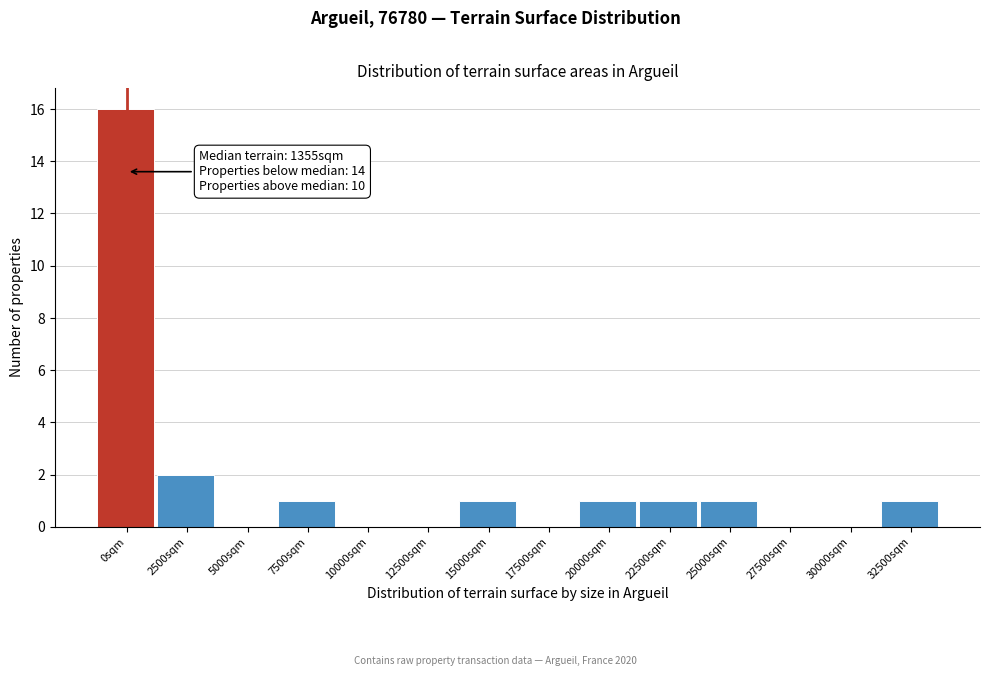

Reading left to right, list all the values displayed in this chart.

0sqm=16	2500sqm=2	5000sqm=0	7500sqm=1	10000sqm=0	12500sqm=0	15000sqm=1	17500sqm=0	20000sqm=1	22500sqm=1	25000sqm=1	27500sqm=0	30000sqm=0	32500sqm=1